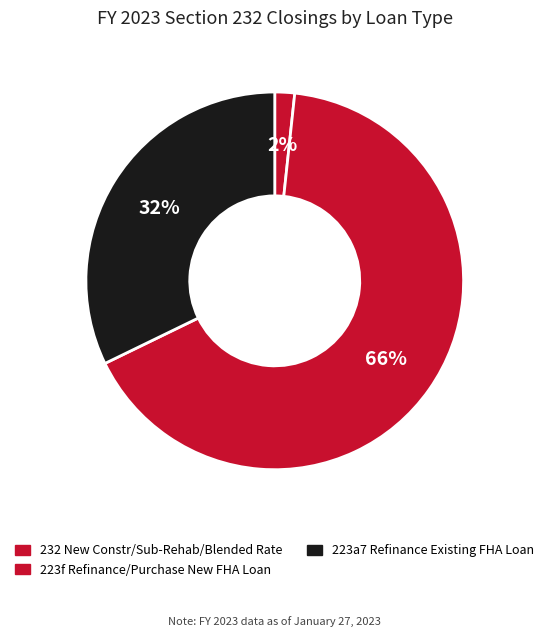

To the nearest percent, what percentage of the pie is 232 New Constr/Sub-Rehab/Blended Rate?

2%